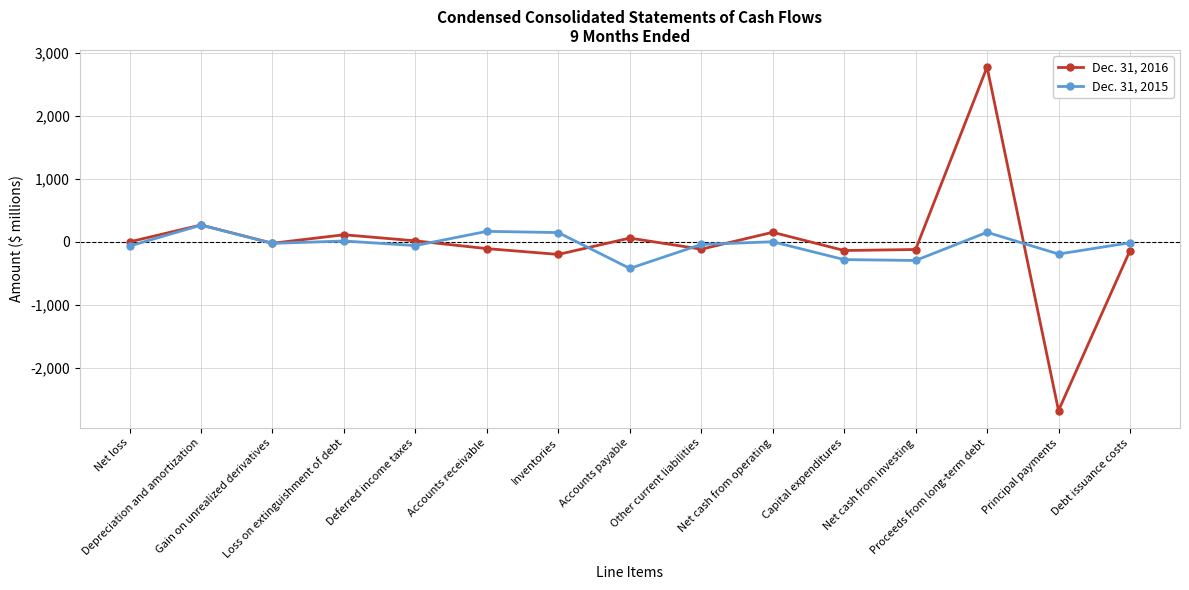

What is the maximum value for Dec. 31, 2016?

2770